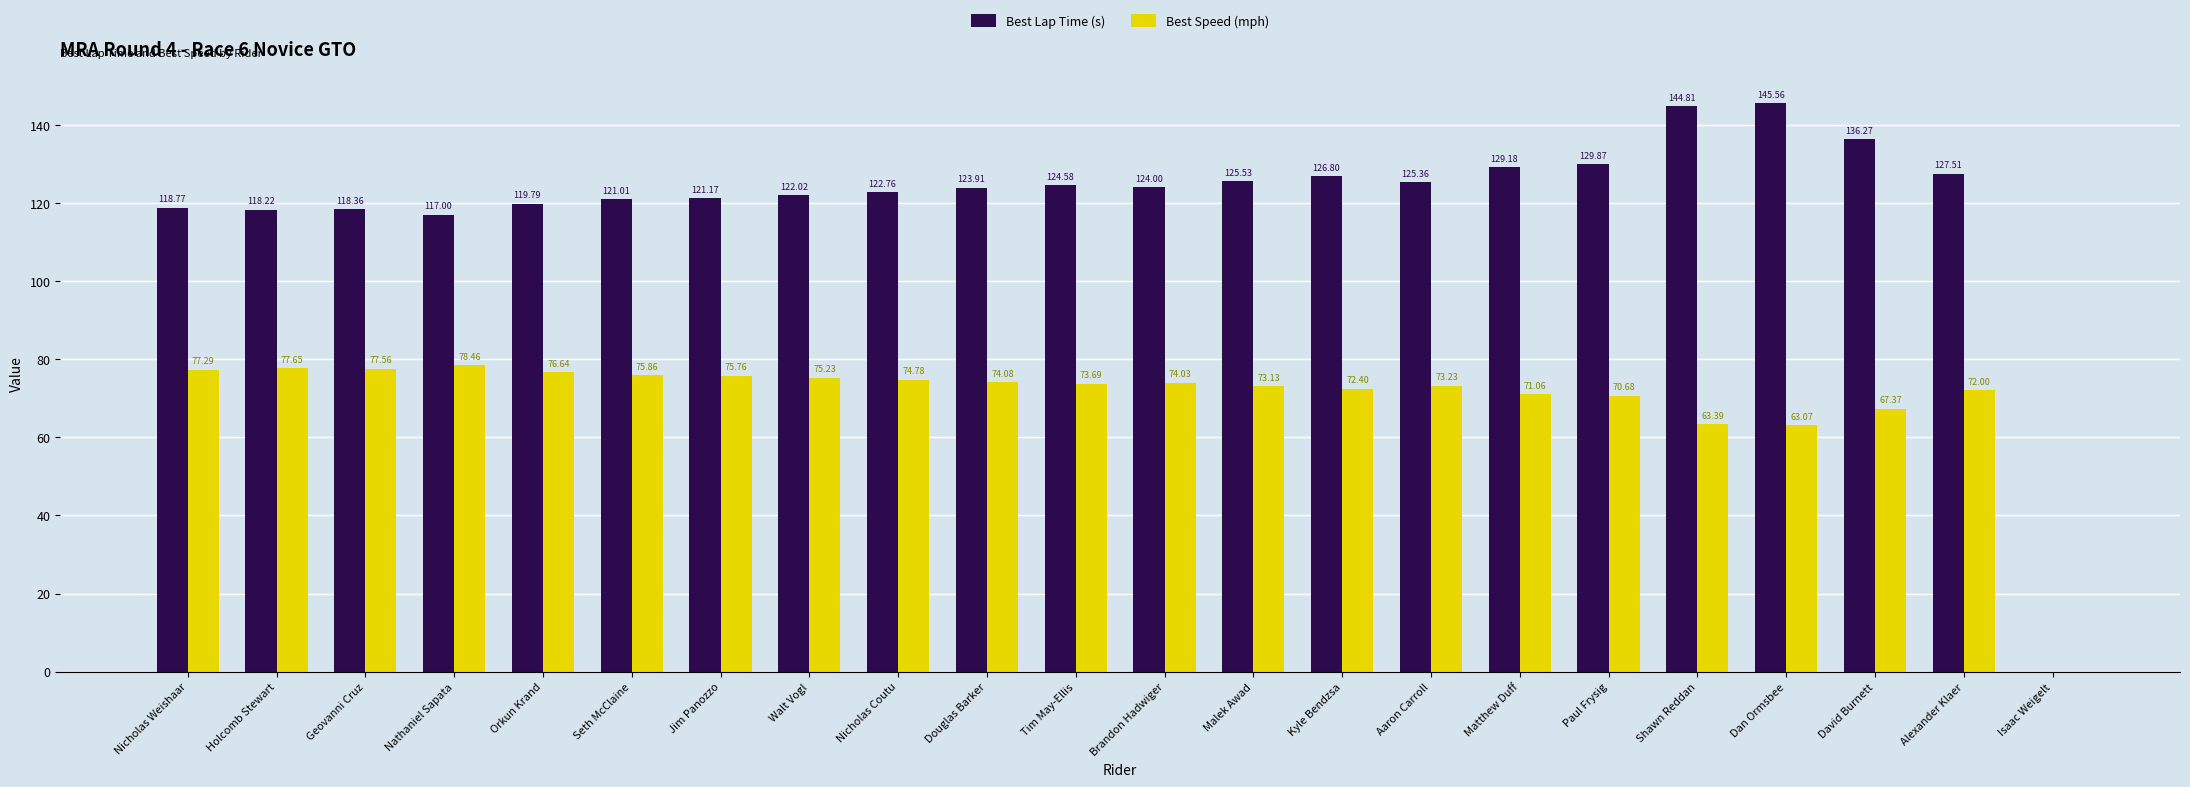

Is it true that Best Lap Time (s) equals 68.2 at David Burnett?

False